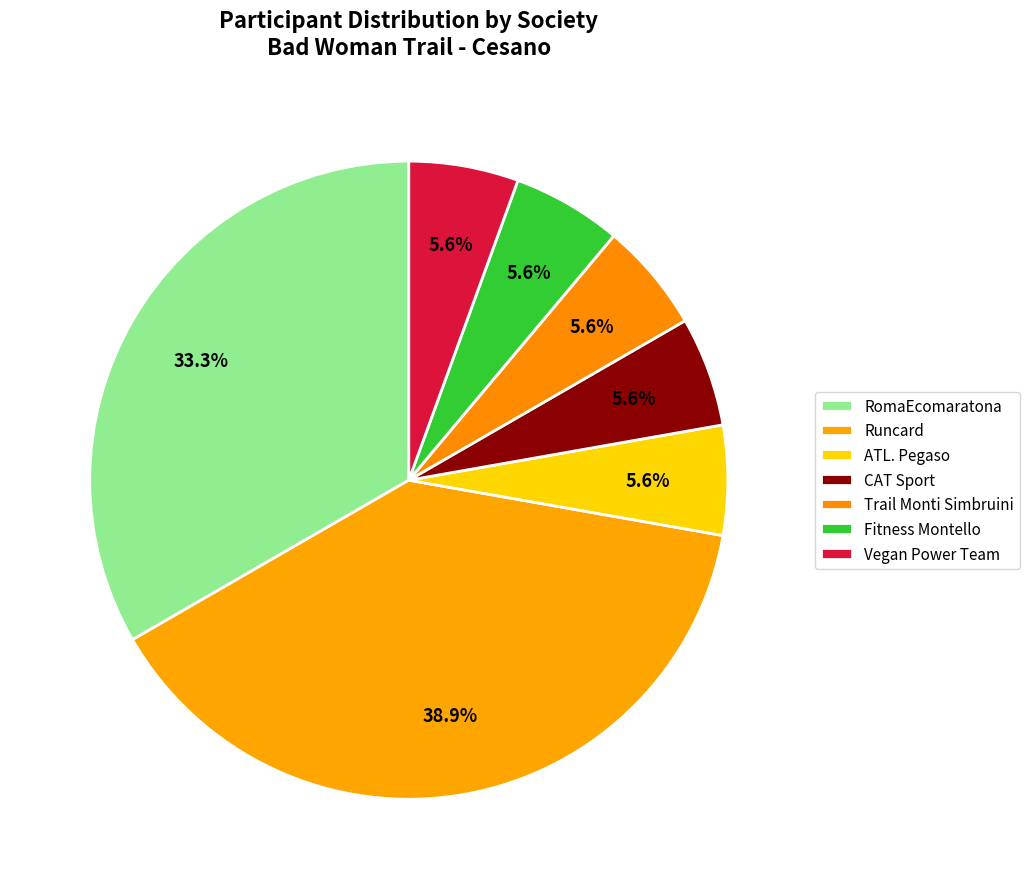

How many slices are in this pie chart?

7